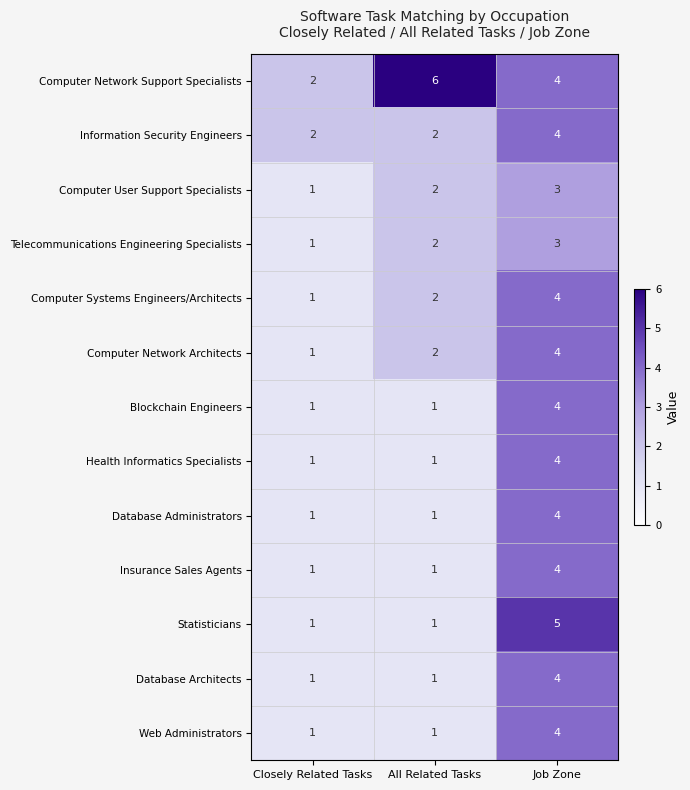

Count the number of categories in the chart.

3